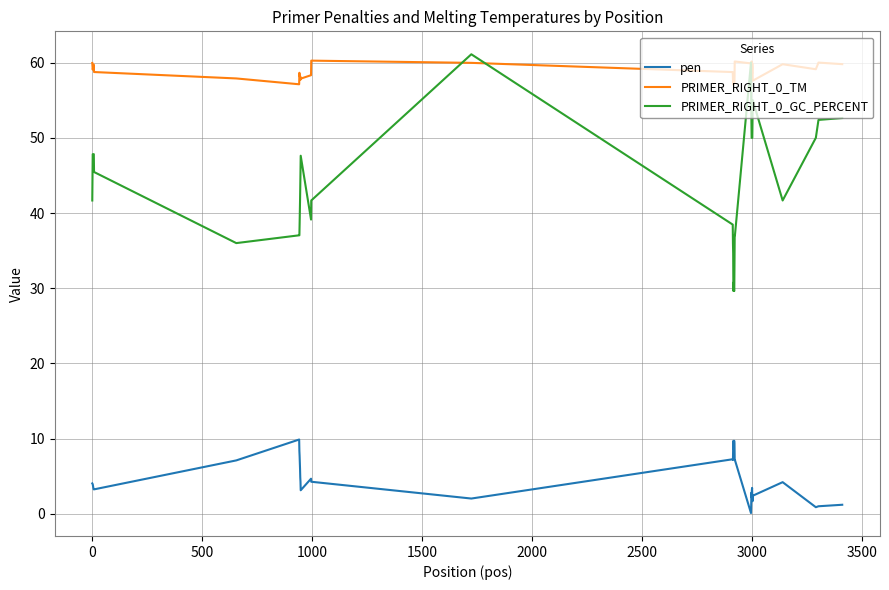

What is the greatest value displayed?

61.1